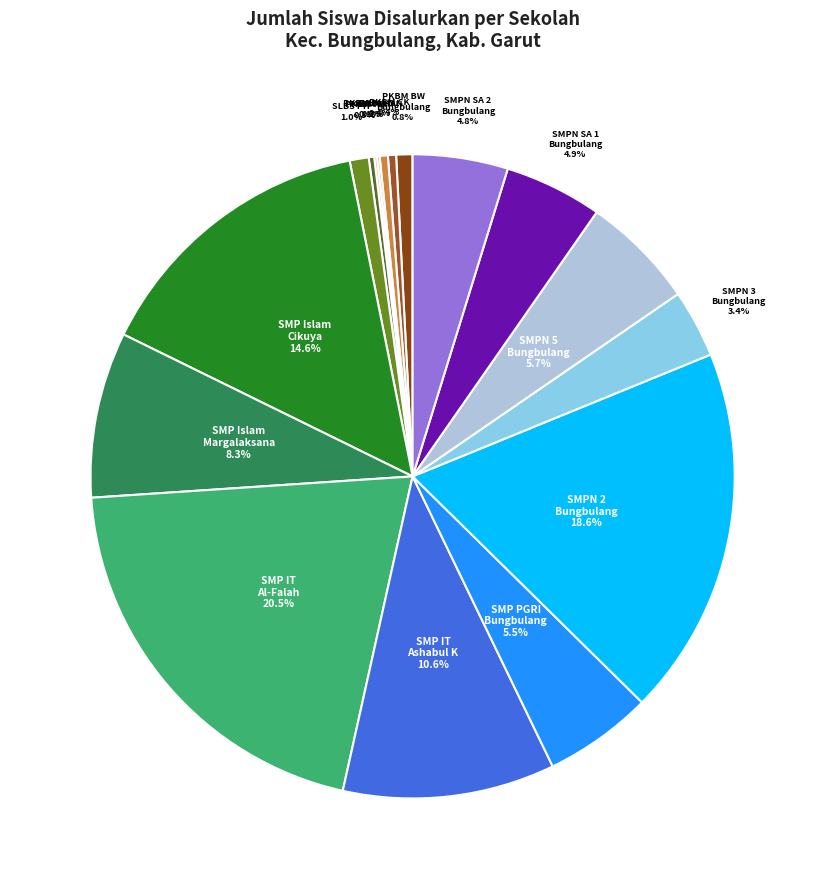

What is the largest slice in the pie chart?

SMP IT AL-FALAH